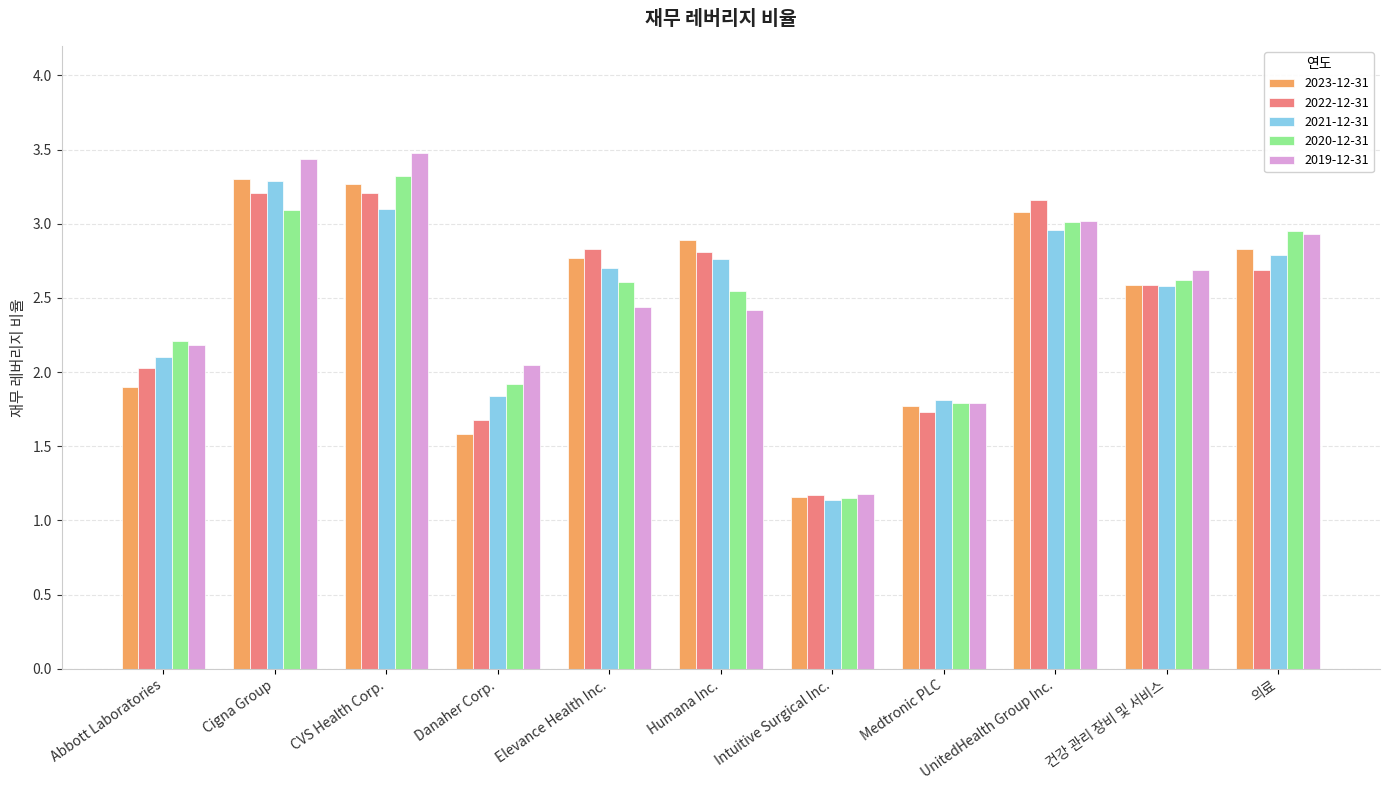

What is the difference between the maximum and minimum values in the 2019-12-31 series?

2.3